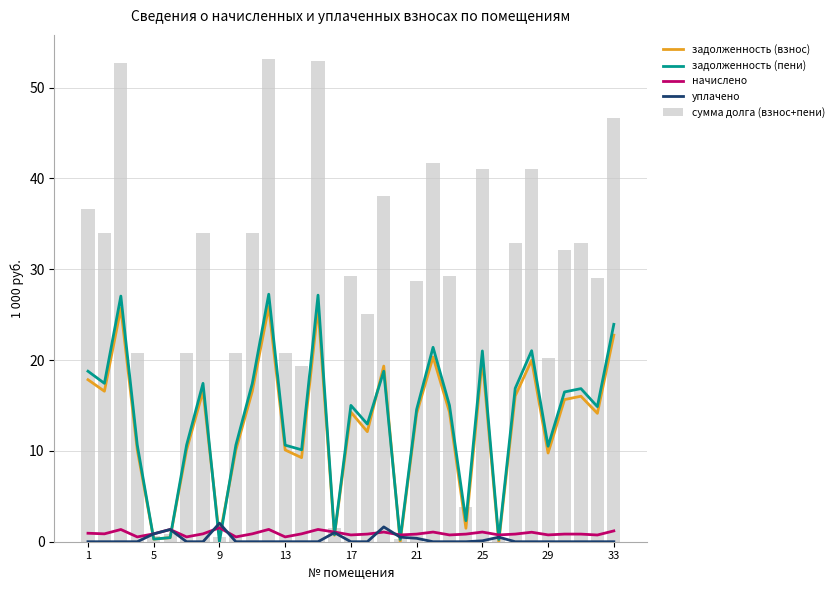

Are the bars grouped side by side (vs. stacked)?

Yes